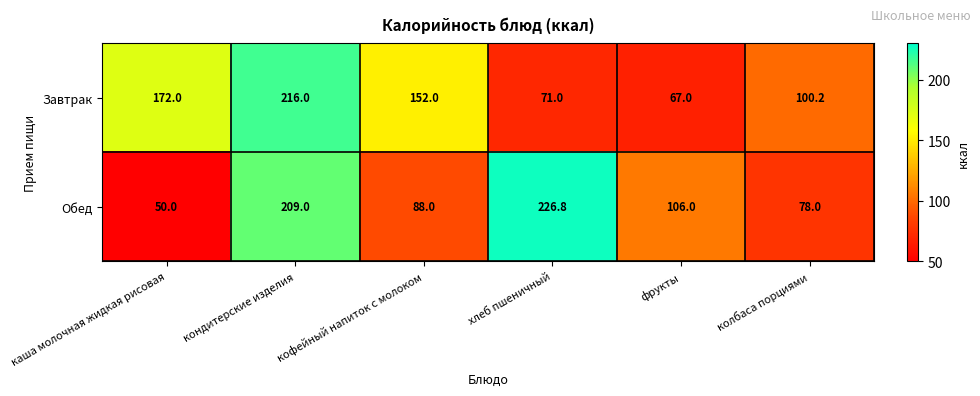

Rank the series by their average value, from lowest to highest.

Обед, Завтрак